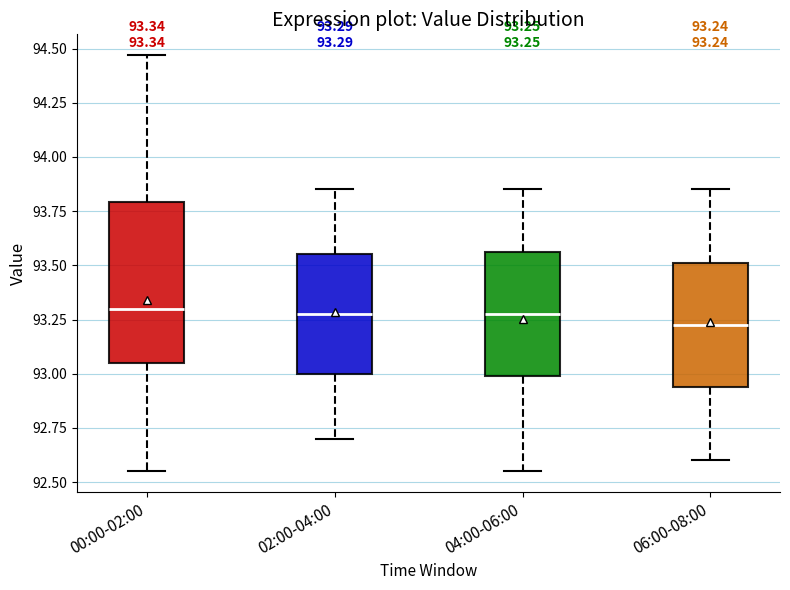

Which box is the tallest, from its lower edge to its upper edge?

00:00-02:00